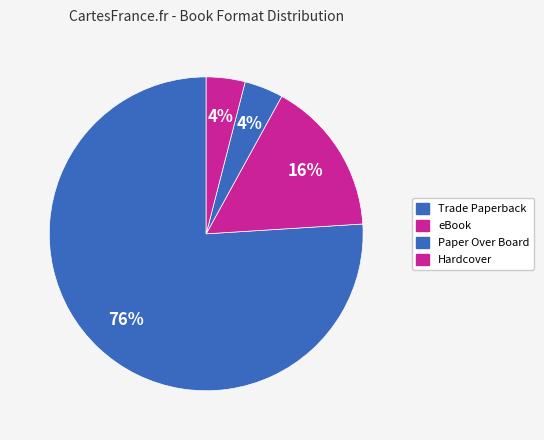

How many slices are in this pie chart?

4